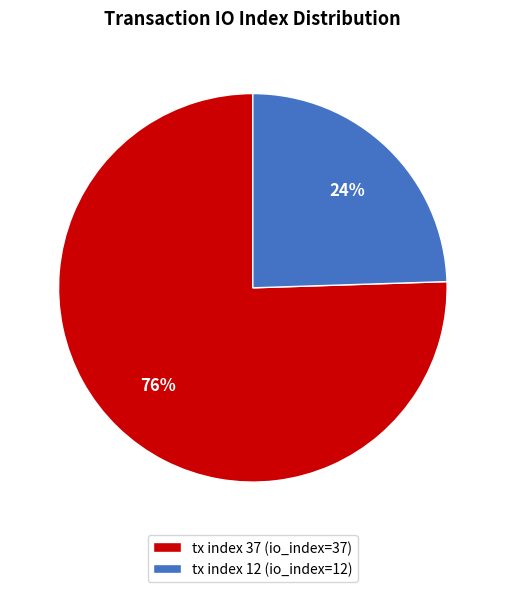

Does tx index 12 account for over 50% of the chart?

No